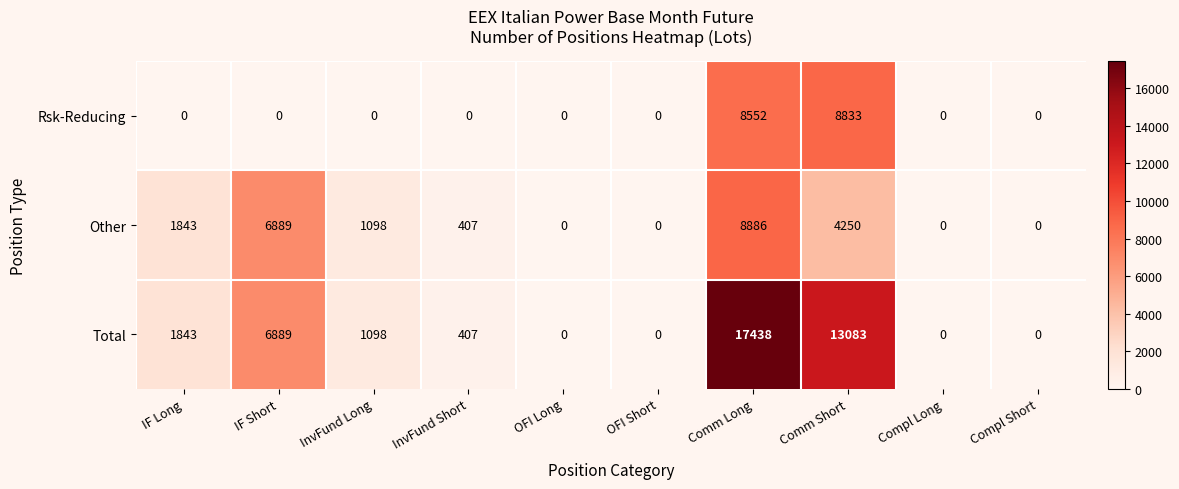

What is the greatest value displayed?

17438